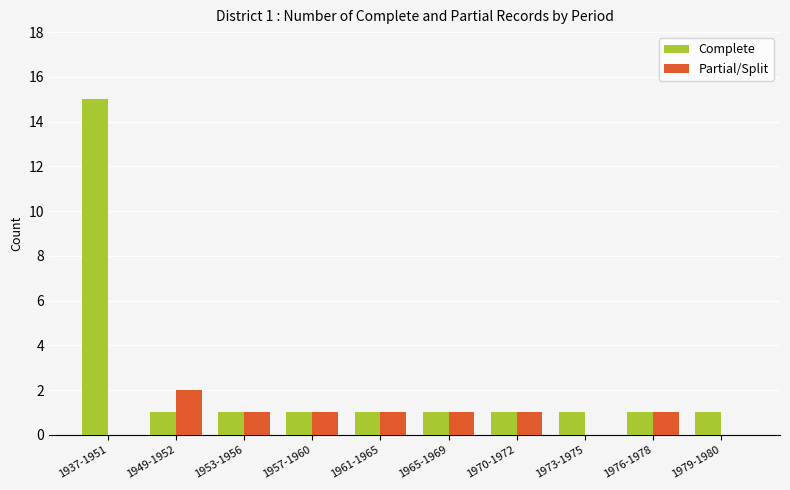

What is the sum of all Partial/Split values?

8